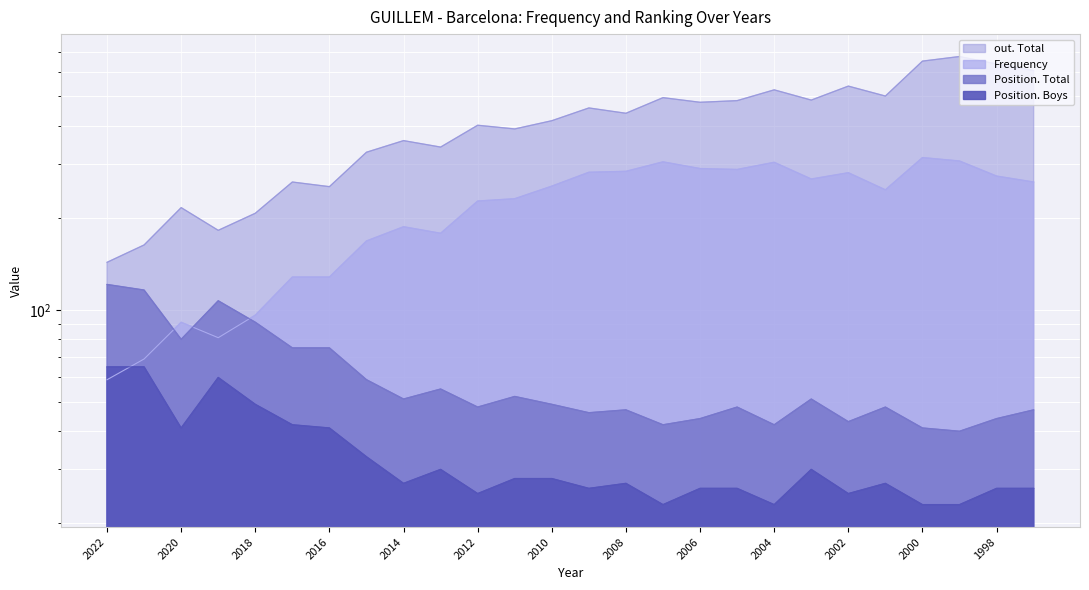

How many intersections are there between Frequency and Position. Boys?

1